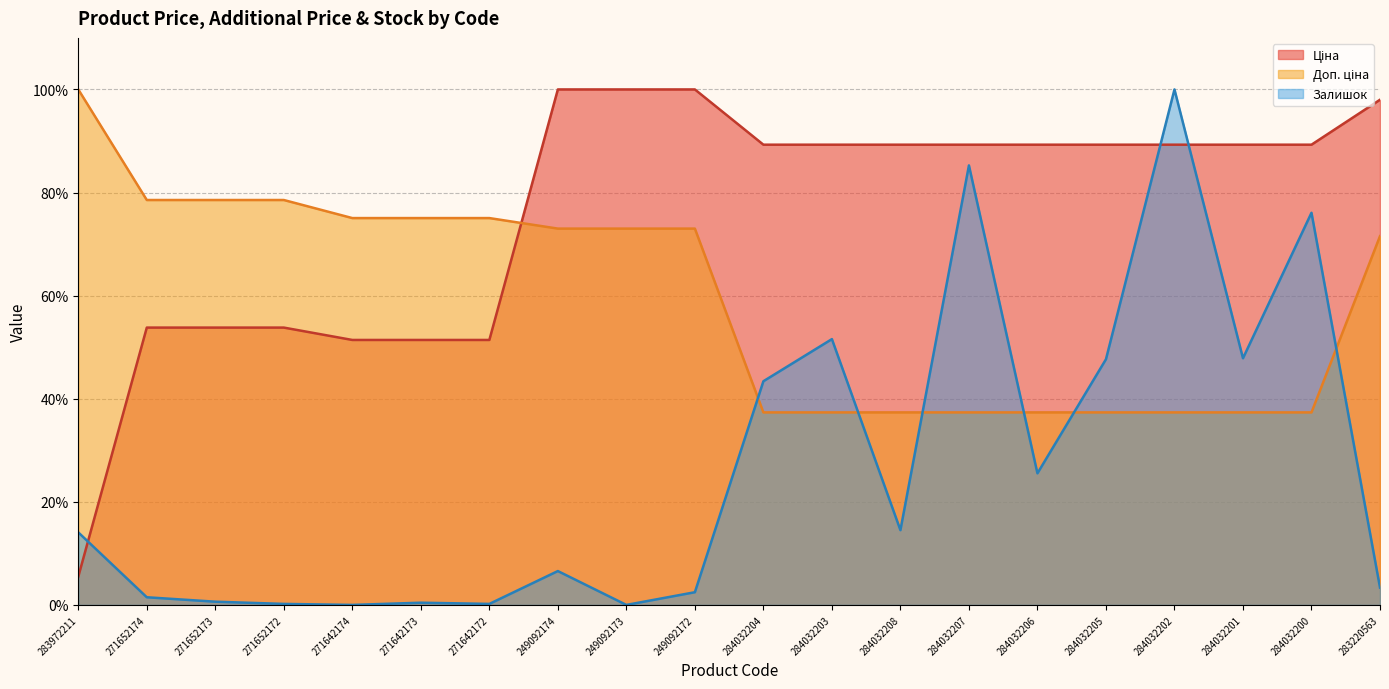

What is the sum of all Ціна values?

1522.6